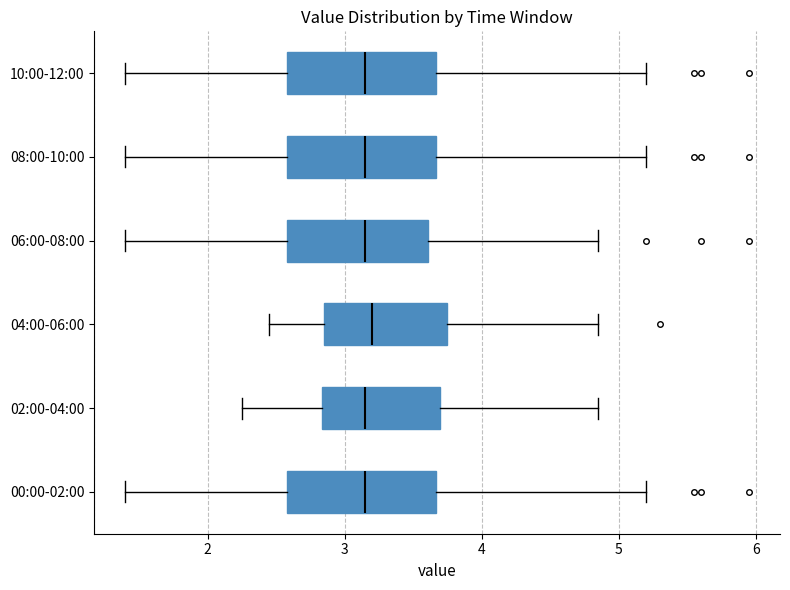

Where does the median line of the box for 00:00-02:00 sit on the x-axis? The values are not printed on the chart, so give them approximately, as read against the axis.

3.2